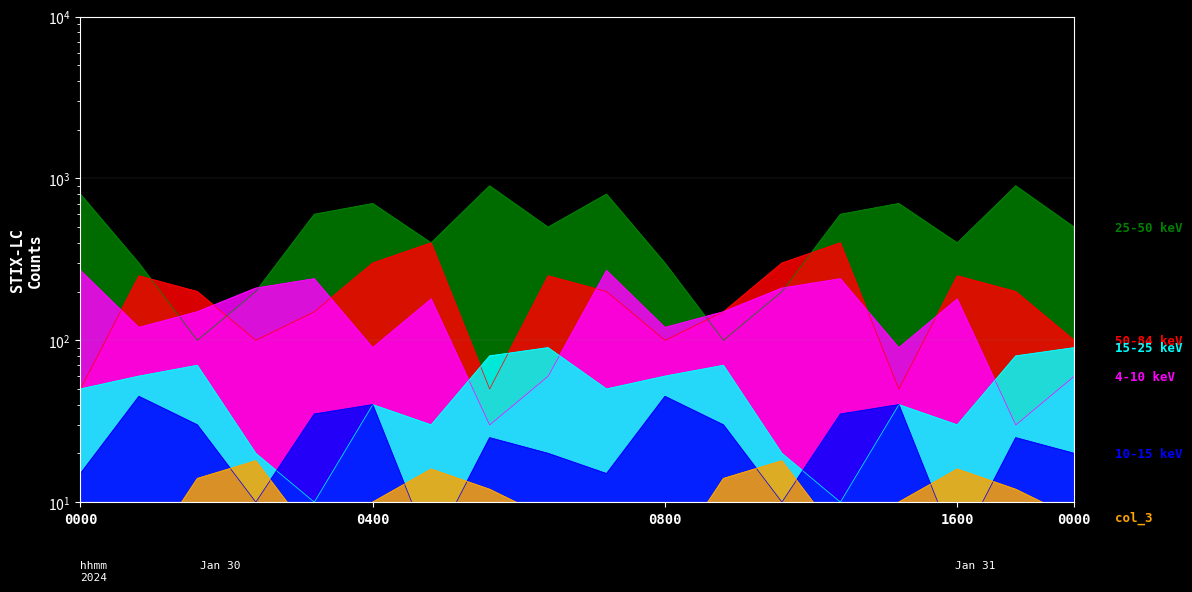

True or false: col_3 and col_9 intersect in this chart.

False